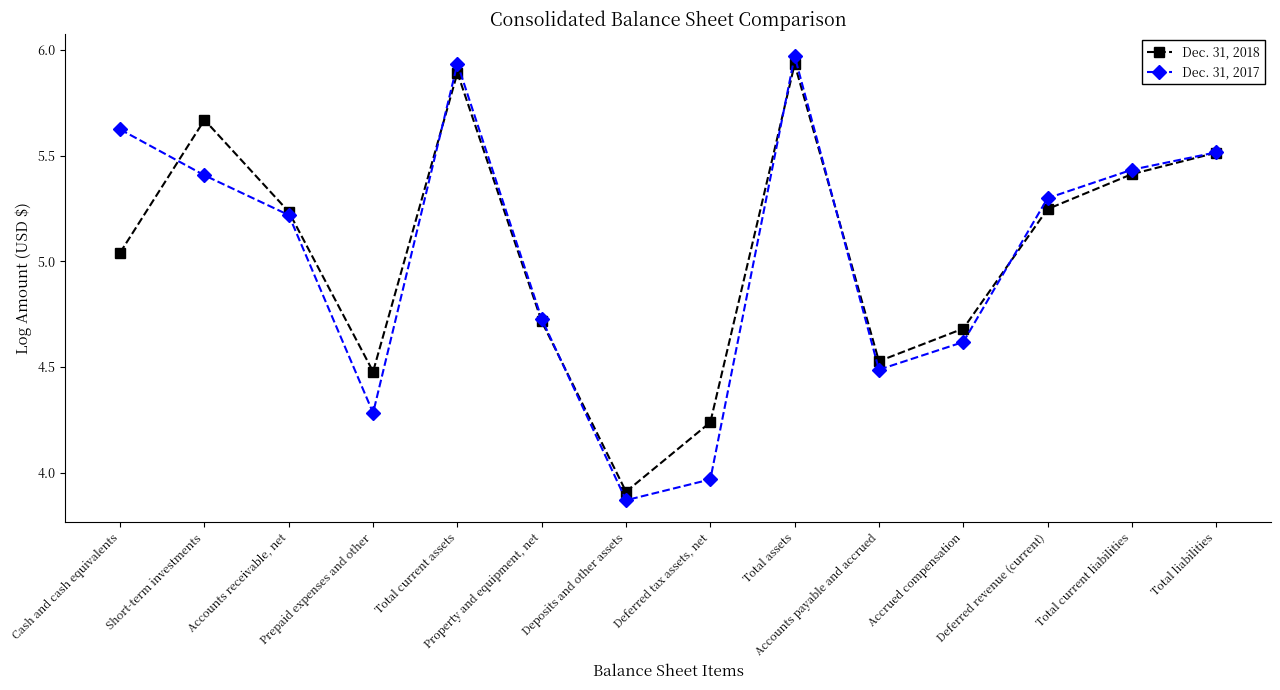

How many categories are shown in the chart?

14